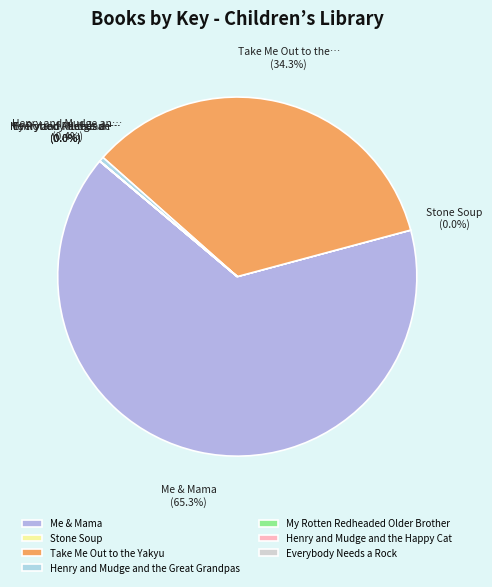

The Take Me Out to the Yakyu slice represents 46% of the pie. True or false?

False